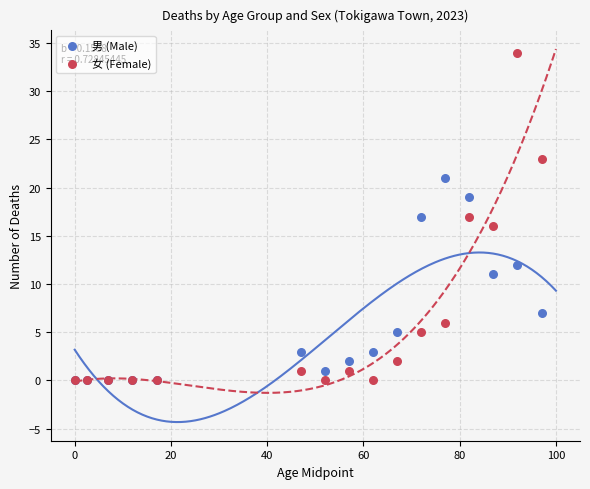

In the 男 (Male) series, what Y value is closest to 10?

11